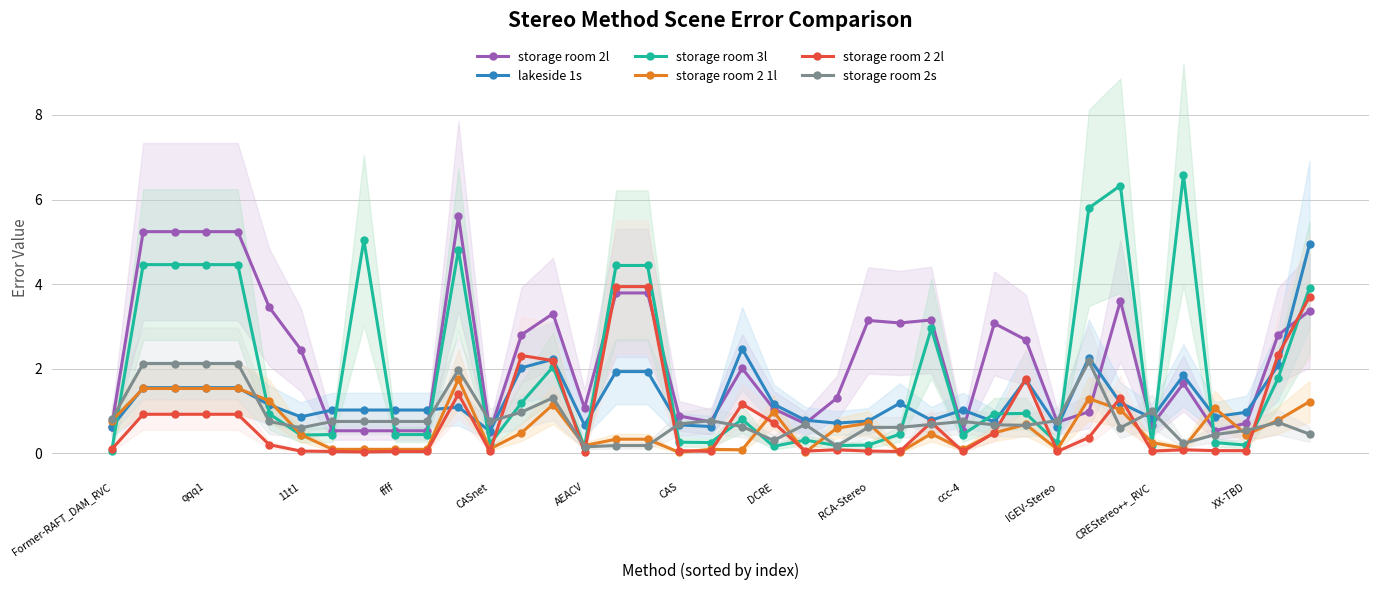

What are all the series names shown in the legend?

storage room 2l, lakeside 1s, storage room 3l, storage room 2 1l, storage room 2 2l, storage room 2s